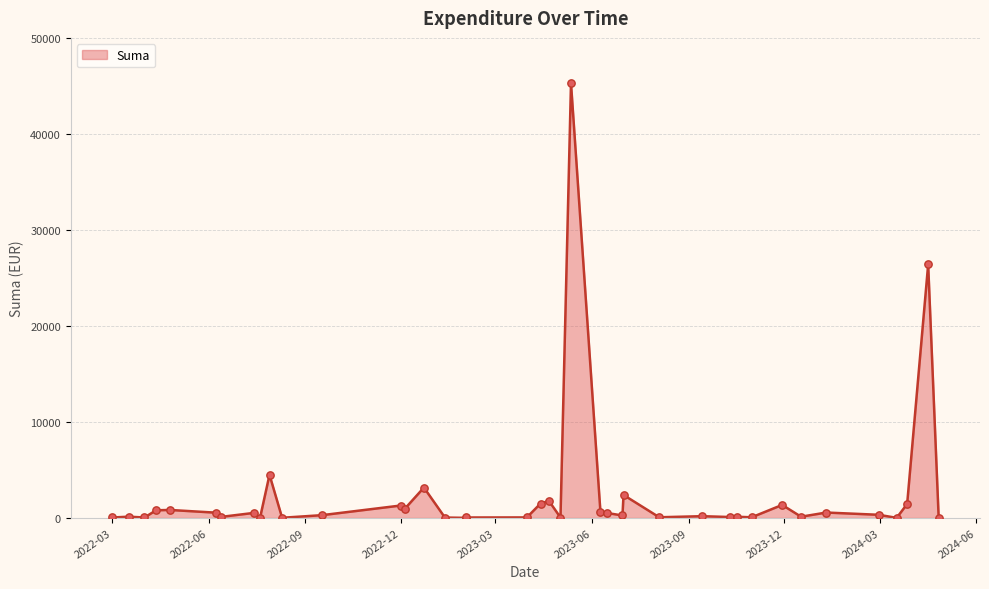

What is the ratio of the value at 2023-06-15 to the value at 2022-12-23?

0.2